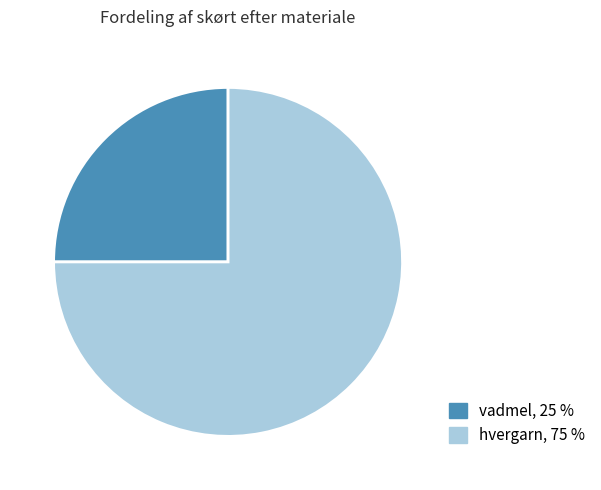

Which slice is the largest?

hvergarn, 75 %